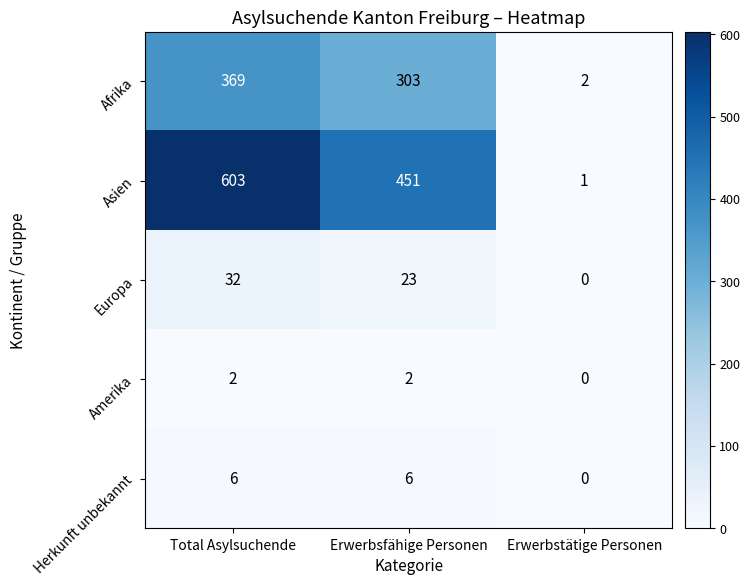

Reading right to left, what are all the values shown in this chart?

Afrika: 2	303	369
Asien: 1	451	603
Europa: 0	23	32
Amerika: 0	2	2
Herkunft unbekannt: 0	6	6